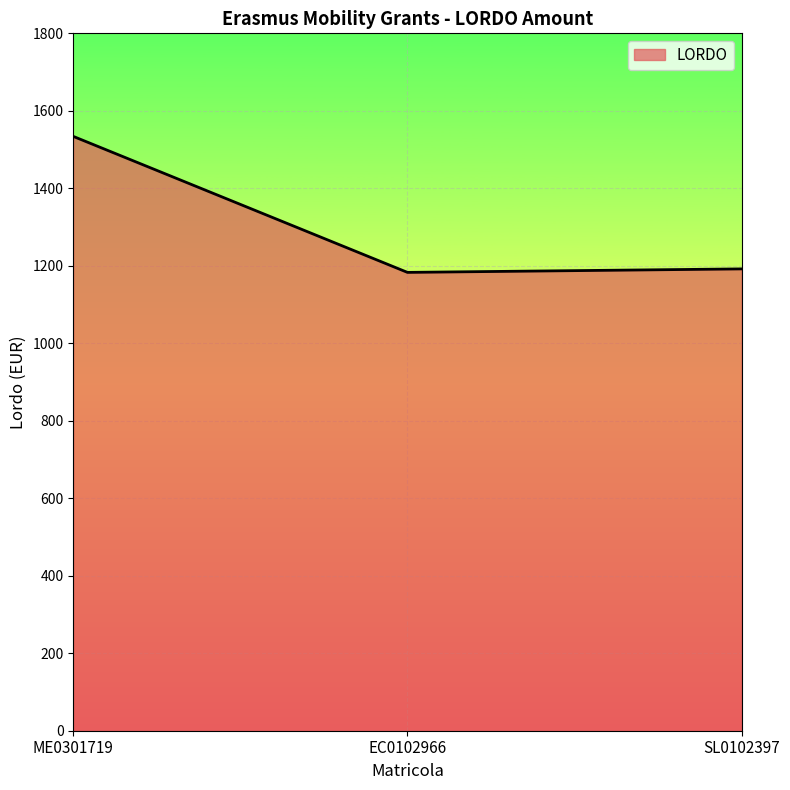

What is the difference between the maximum and minimum values?

351